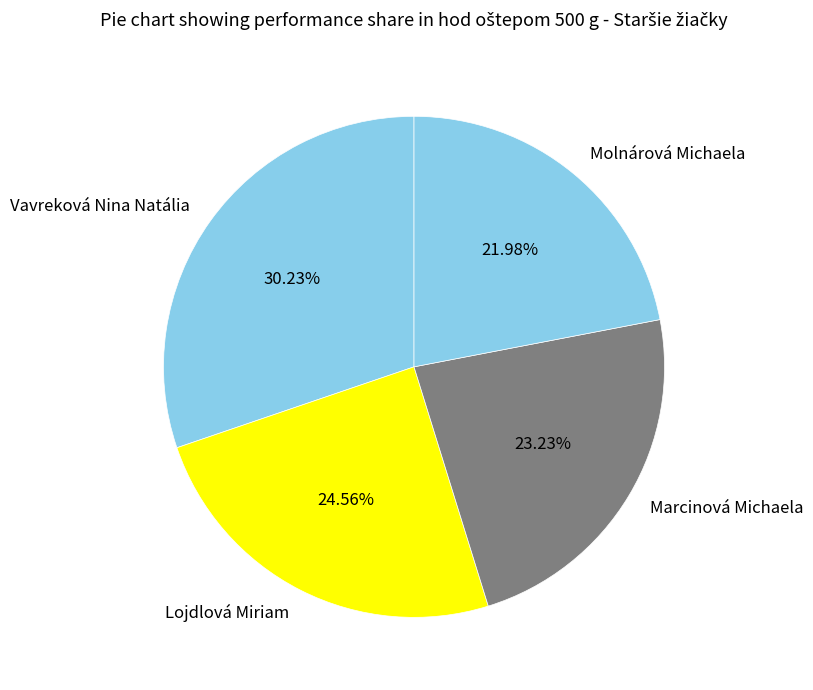

Does any single category account for the majority?

No